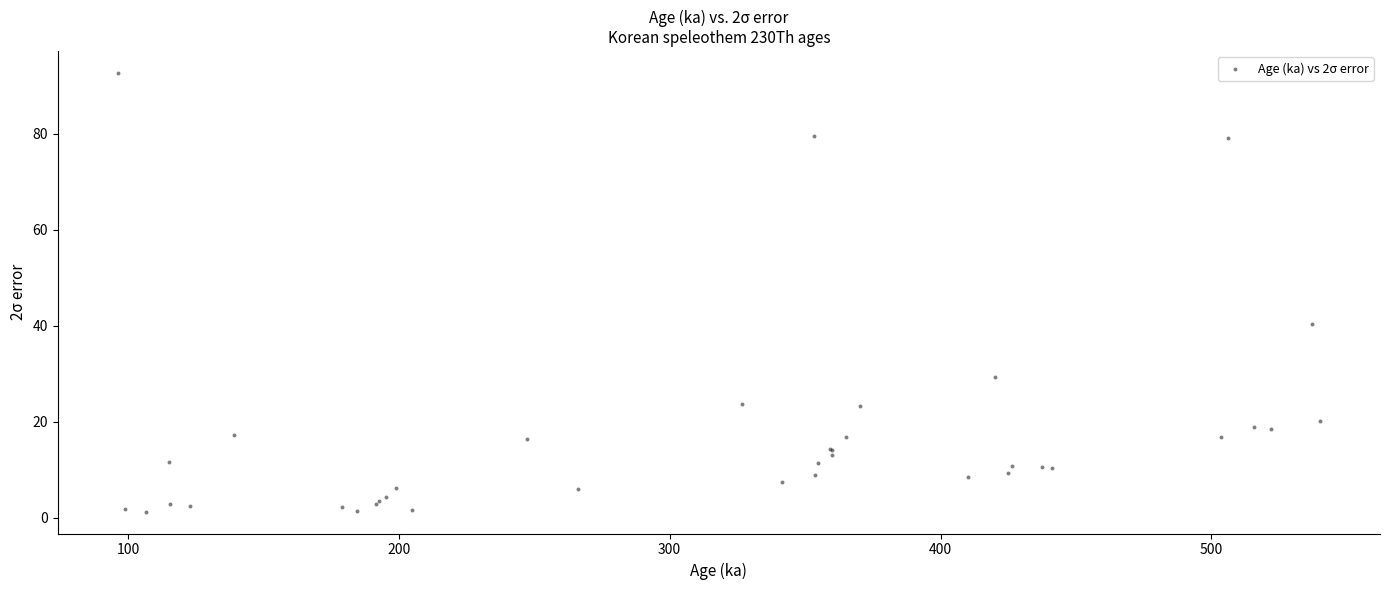

What Y value in the scatter plot is closest to 46?

40.4